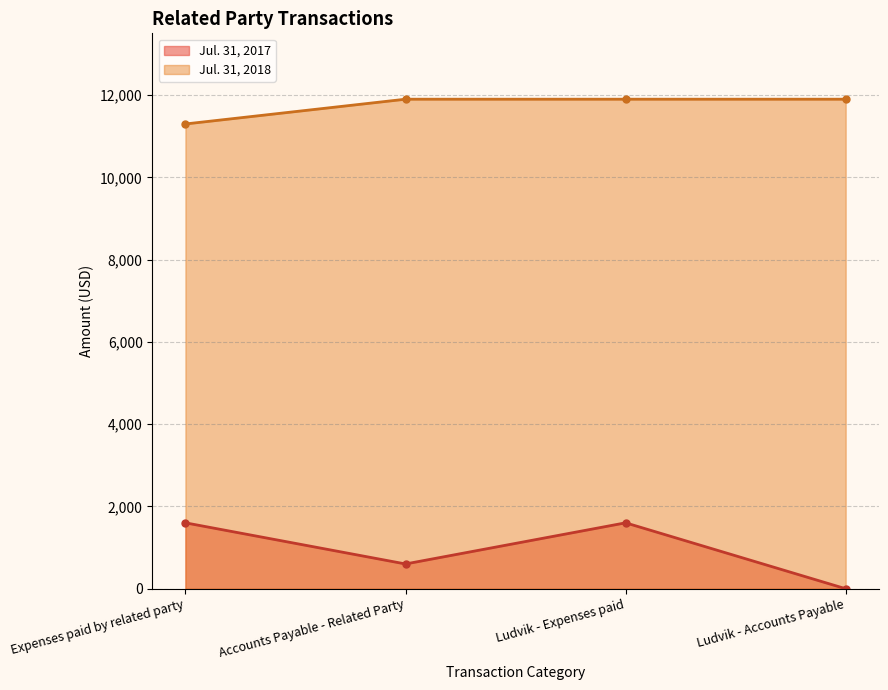

Where is the first local maximum for Jul. 31, 2017?

Ludvik - Expenses paid